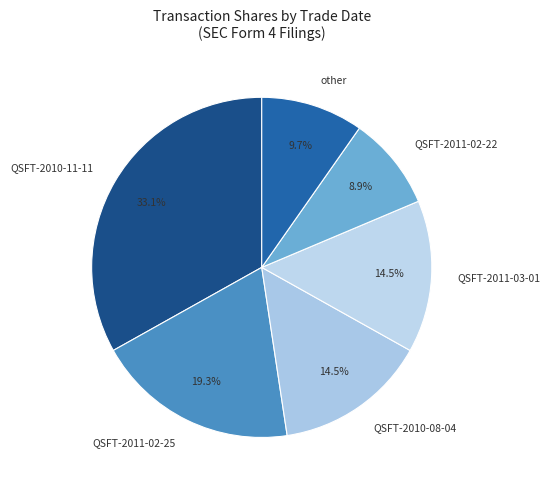

To the nearest percent, what portion does QSFT-2010-11-11 represent?

33%